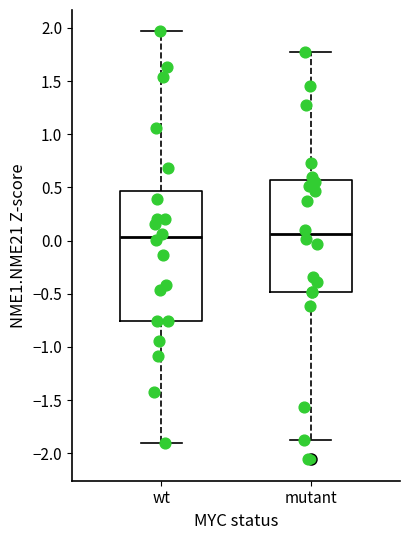

Where is the lower edge of the box for mutant on the y-axis? The values are not printed on the chart, so give them approximately, as read against the axis.

-0.50